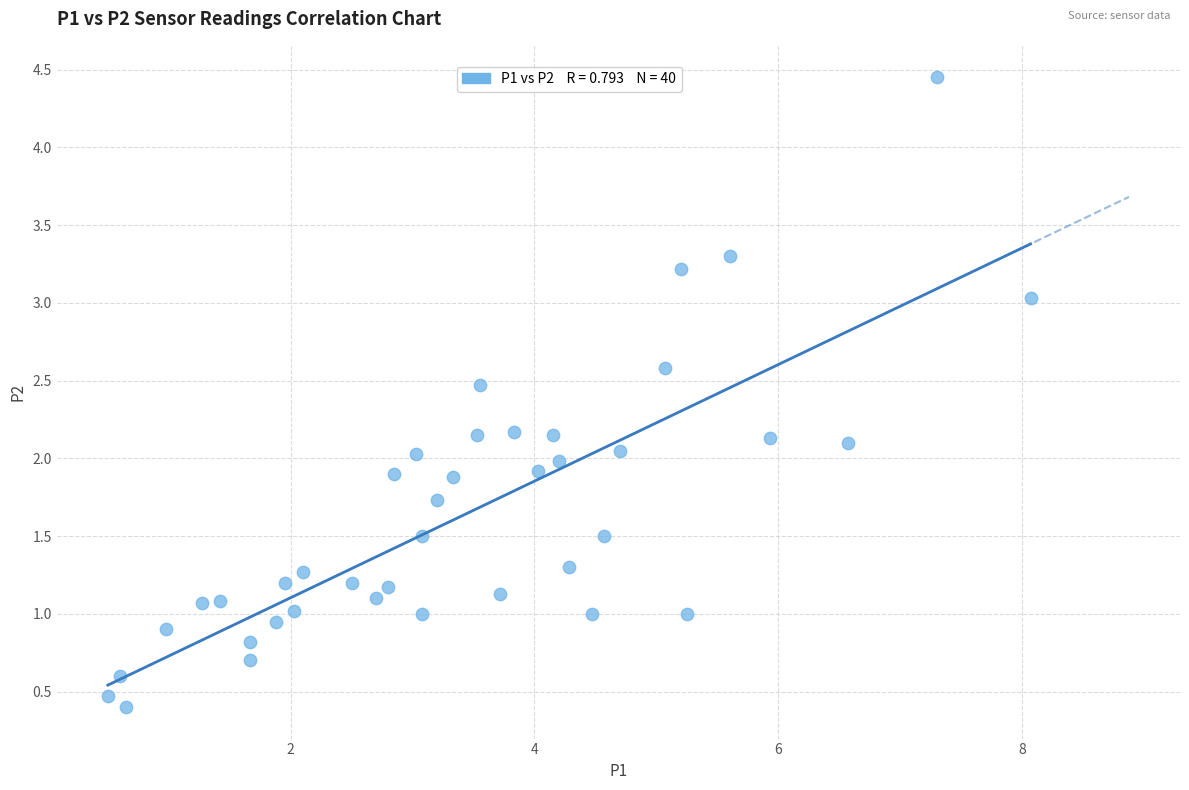

What is the range of X values (max minus min)?

7.6